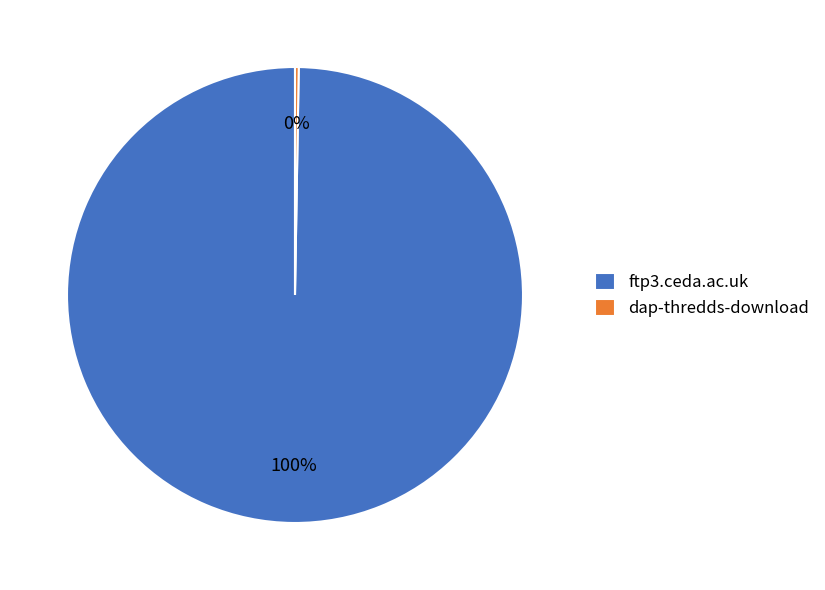

Which category accounts for the majority?

ftp3.ceda.ac.uk